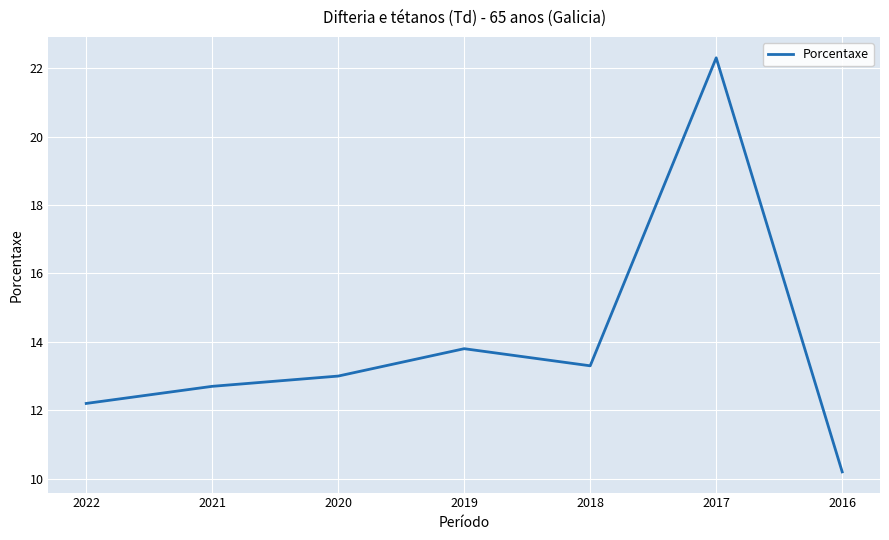

How many lines are shown in the chart?

1